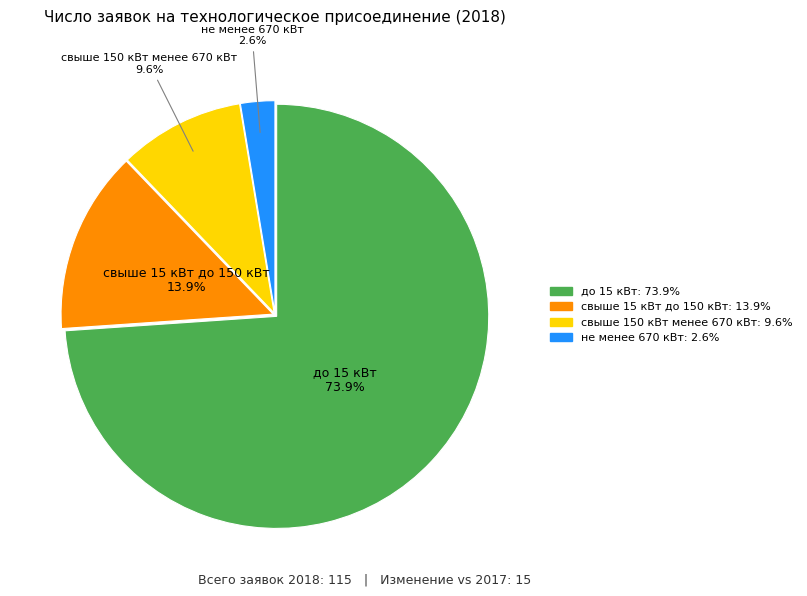

To the nearest percent, what is the average slice percentage?

25%